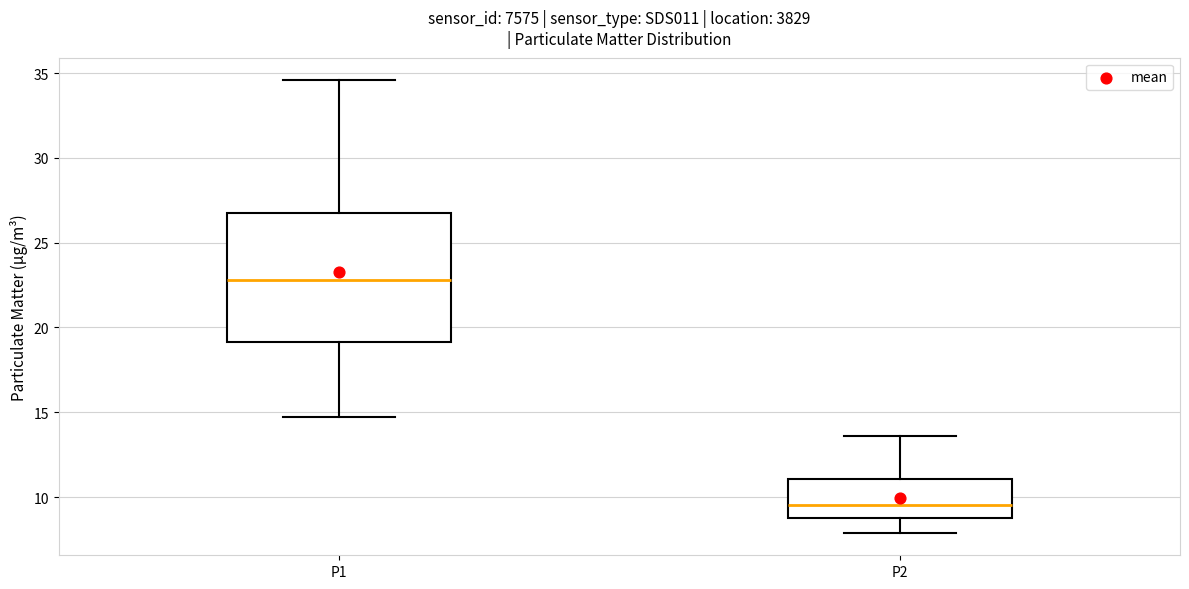

Reading left to right, transcribe this box plot: for each box, give where its median line is, the range the box spans, and where its two whiskers end, as read against the y-axis. The values are not printed on the chart, so give them approximately, as read against the axis.

P1: median 23.0, box 19.0 to 27.0, whiskers 14.5 to 34.5
P2: median 9.5, box 9.0 to 11.0, whiskers 8.0 to 13.5